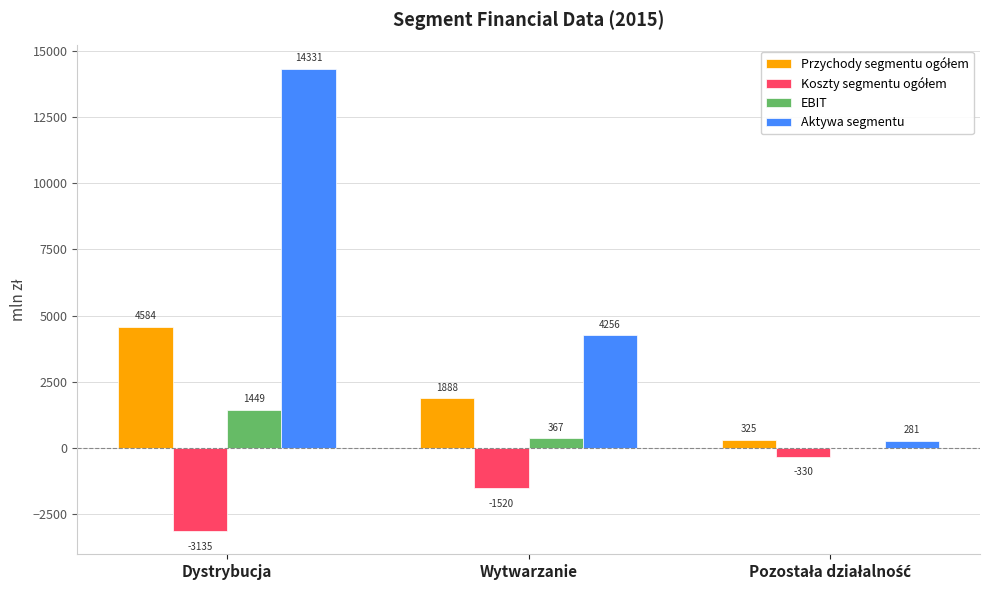

At which category is the sum across all series the highest?

Dystrybucja